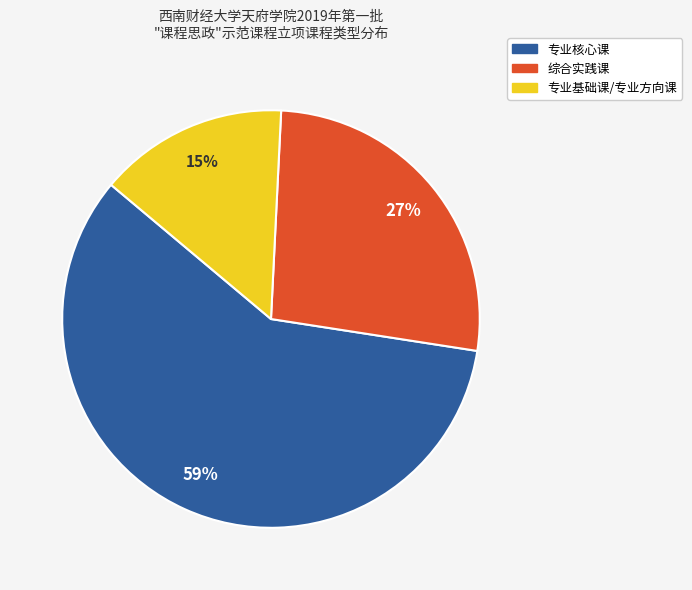

Approximately how many times larger is the value at 专业核心课 compared to 综合实践课?

2.2